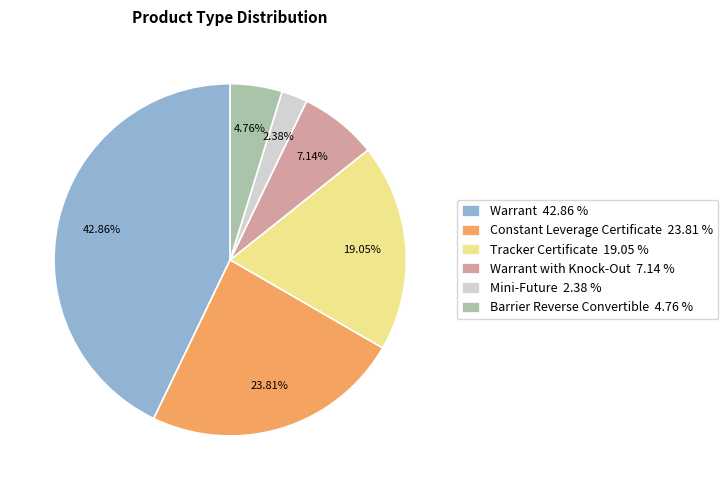

Rank the categories by value from lowest to highest.

Mini-Future 2.38 %, Barrier Reverse Convertible 4.76 %, Warrant with Knock-Out 7.14 %, Tracker Certificate 19.05 %, Constant Leverage Certificate 23.81 %, Warrant 42.86 %